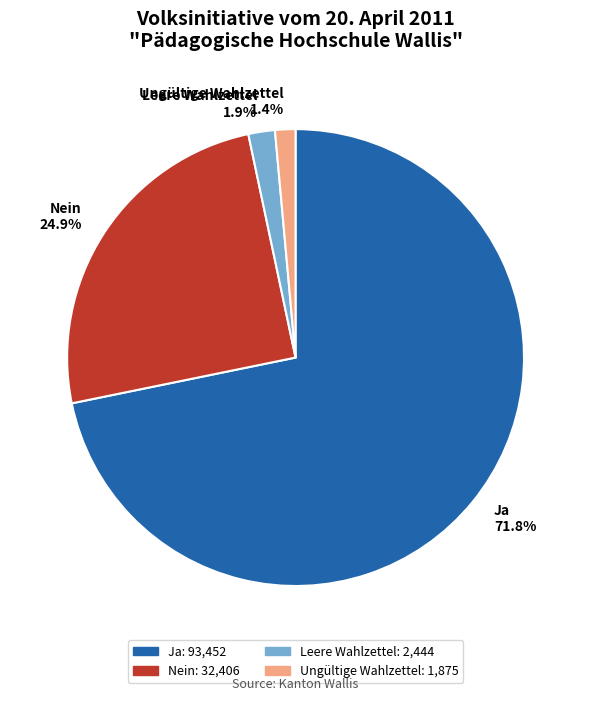

Is there a majority slice in this chart?

Yes